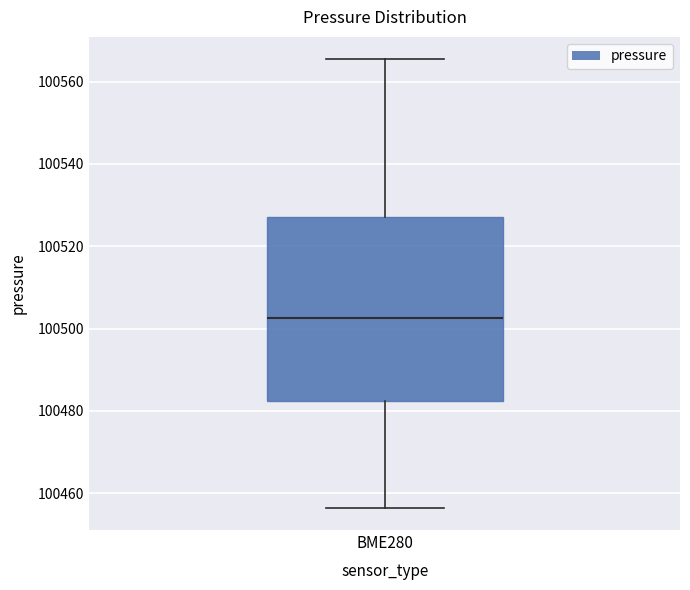

Read this box plot against the y-axis: the position of the median line, the range covered by the box, and the ends of both whiskers. The values are not printed on the chart, so give them approximately, as read against the axis.

median 100502, box 100482 to 100528, whiskers 100456 to 100566